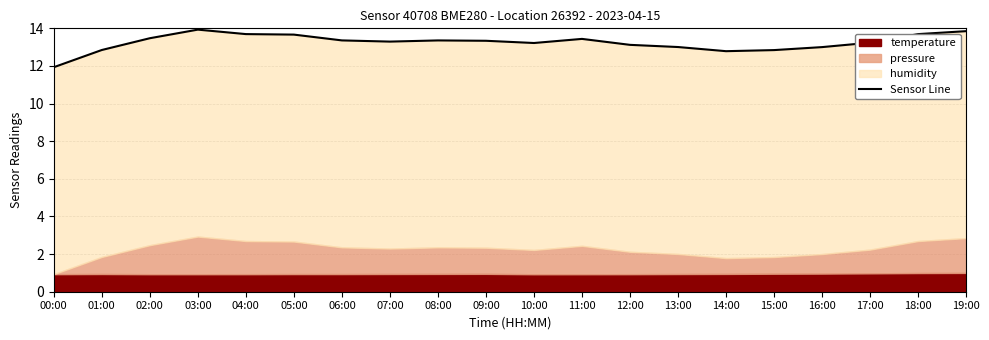

What is the greatest value displayed?

13.9